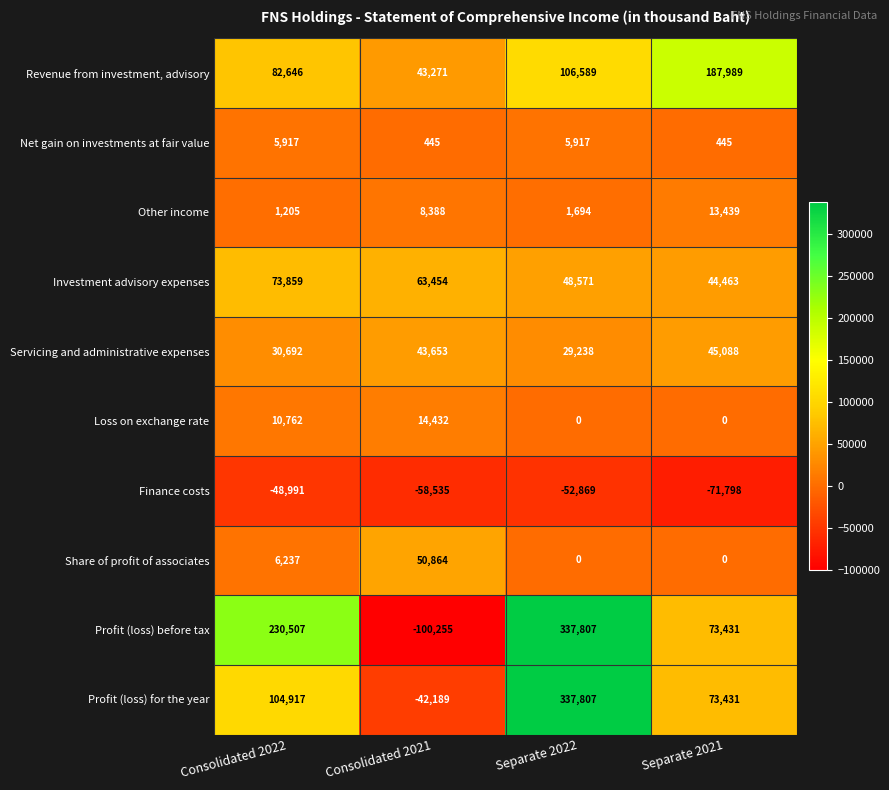

What is the average value of the Investment advisory expenses series?

57587